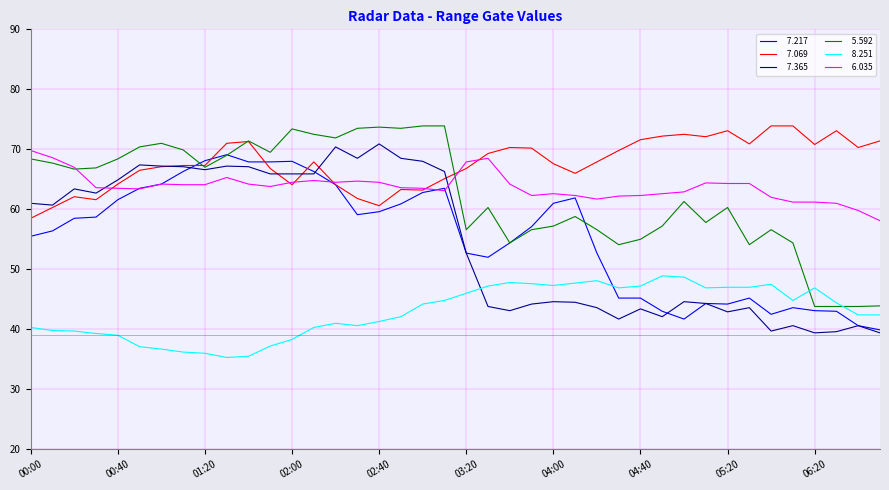

What is the smallest value displayed?

35.3